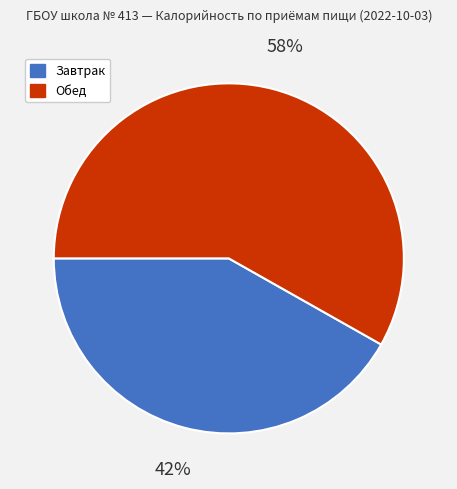

Count the number of slices in the pie.

2